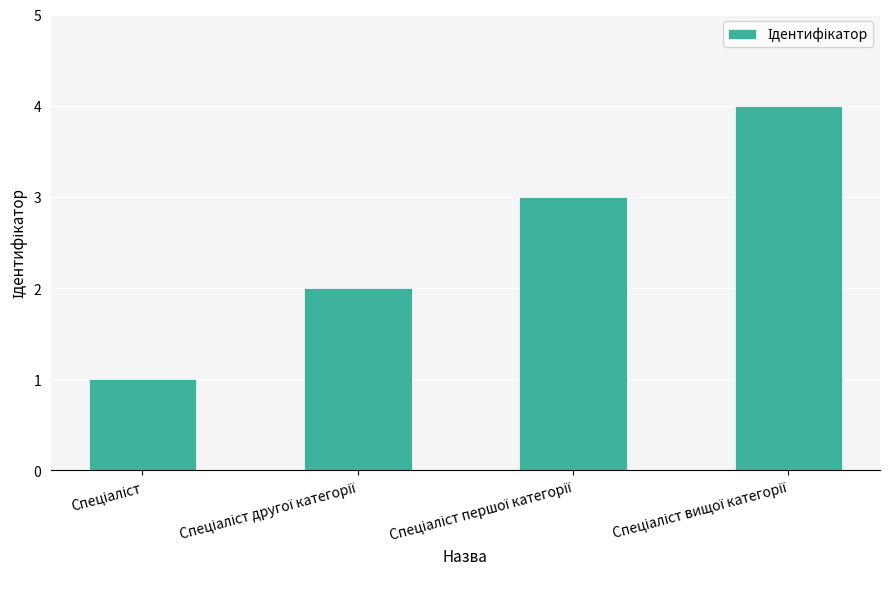

What is the difference between the maximum and minimum values?

3